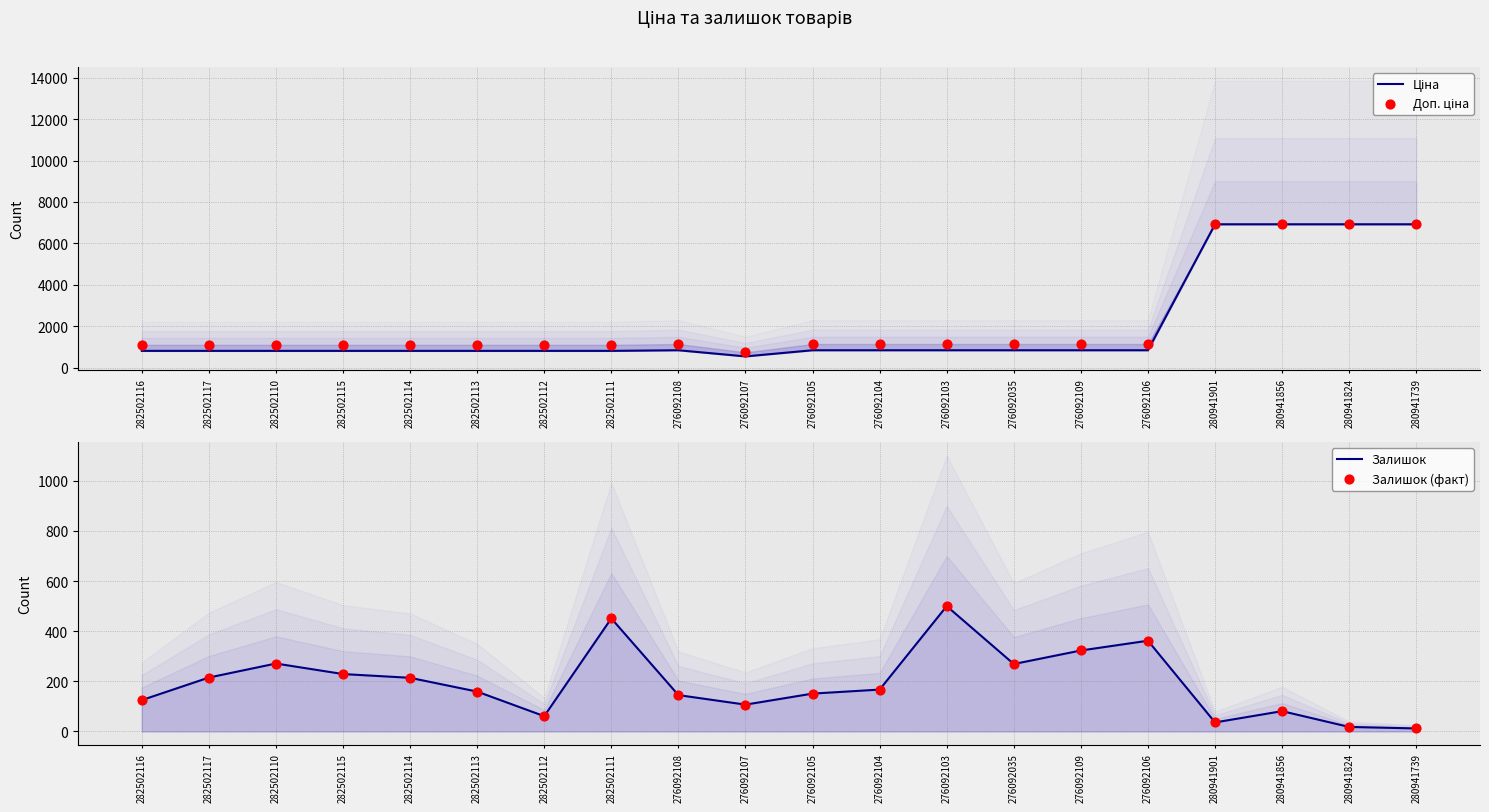

Which series contains the highest Y value?

Ціна